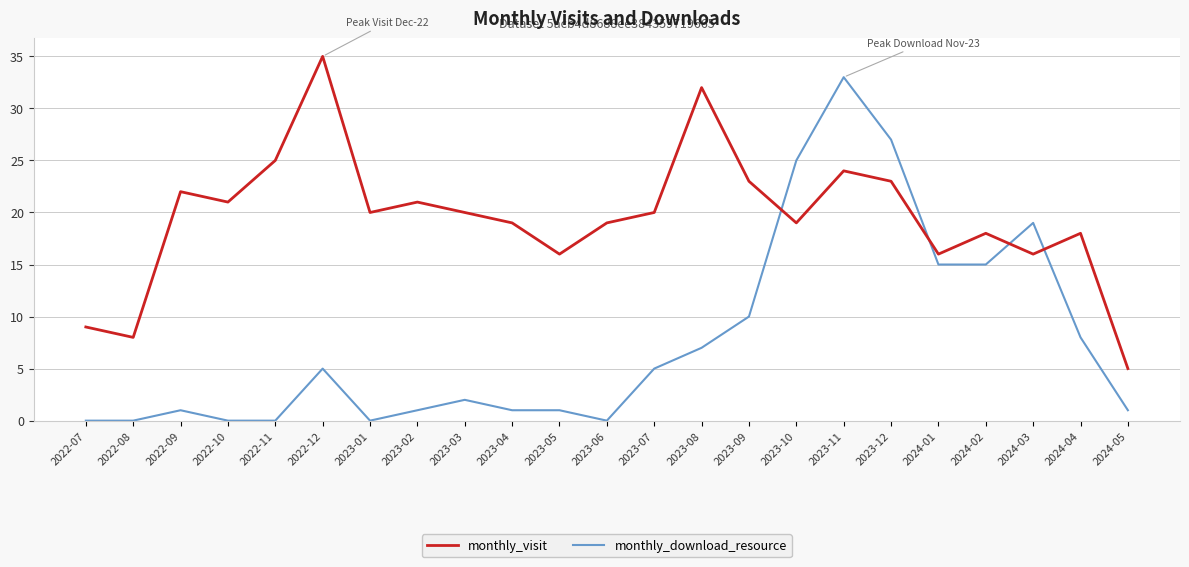

What is the sum of the monthly_download_resource values at 2023-04 and 2023-12?

28